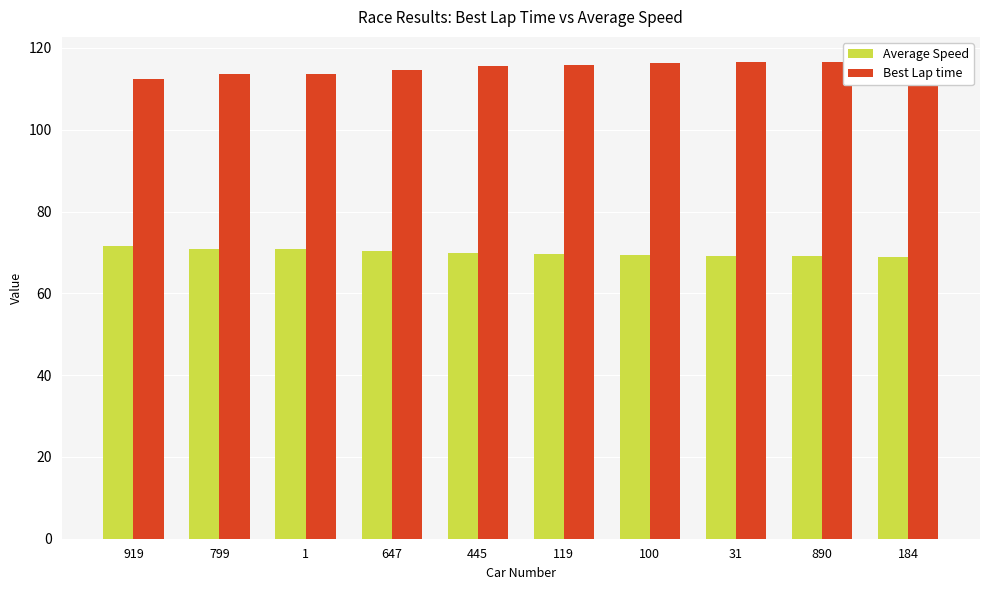

What are all the series names shown in the legend?

Average Speed, Best Lap time